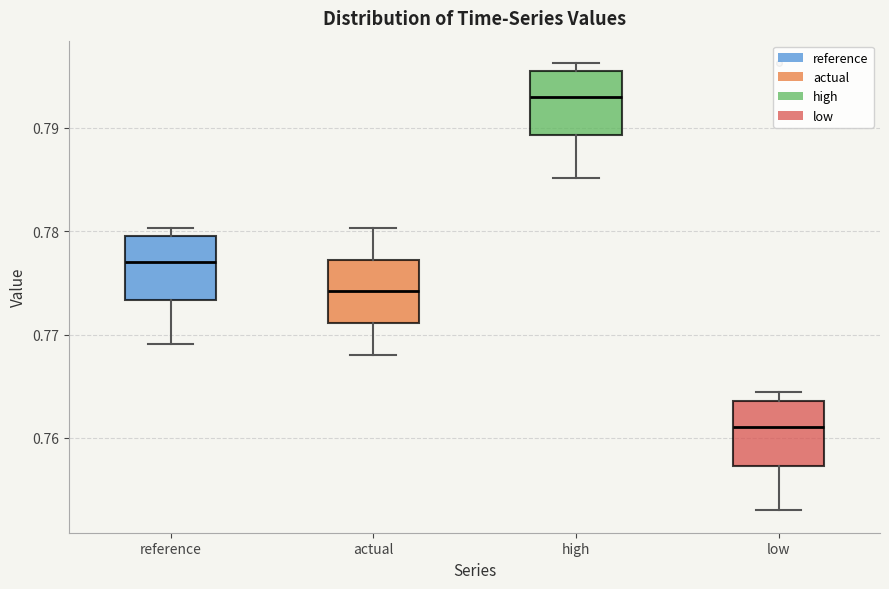

Reading left to right, transcribe this box plot: for each box, give where its median line is, the range the box spans, and where its two whiskers end, as read against the y-axis. The values are not printed on the chart, so give them approximately, as read against the axis.

reference: median 0.777, box 0.773 to 0.780, whiskers 0.769 to 0.780 (just above the box's upper edge)
actual: median 0.774, box 0.771 to 0.777, whiskers 0.768 to 0.780
high: median 0.793, box 0.789 to 0.795, whiskers 0.785 to 0.796
low: median 0.761, box 0.757 to 0.764, whiskers 0.753 to 0.764 (just above the box's upper edge)